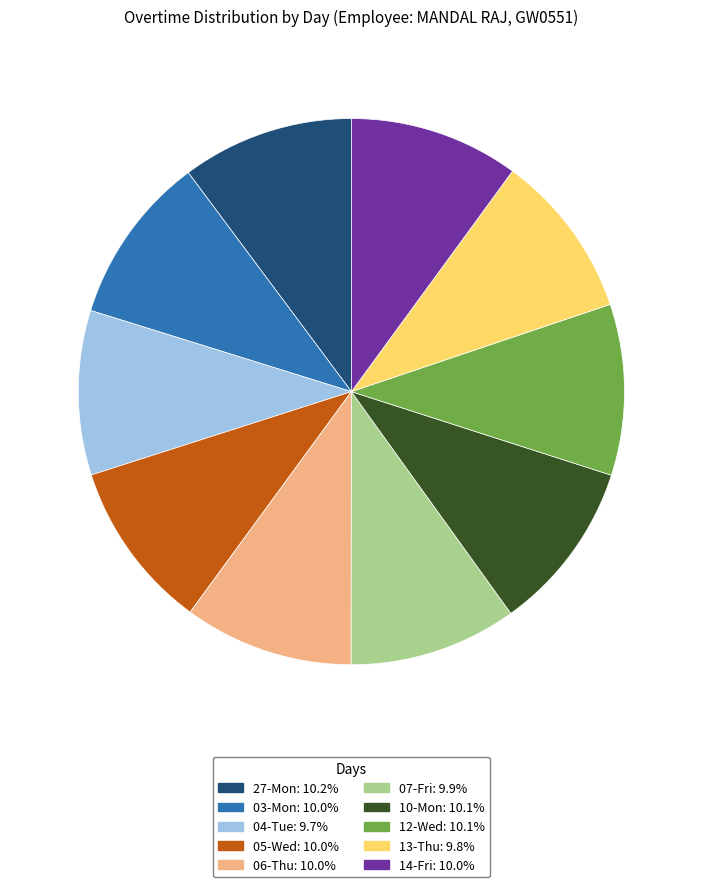

What is the ratio of the value at 10-Mon to the value at 05-Wed?

1.0